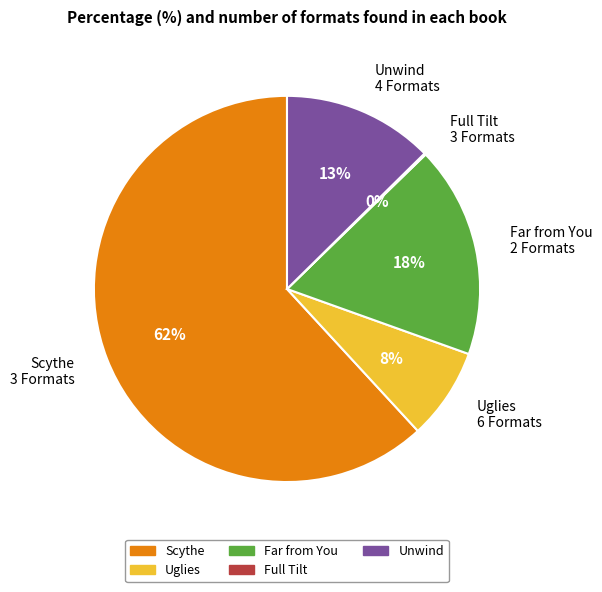

What percentage is the Far from You 2 Formats slice, to the nearest percent?

18%